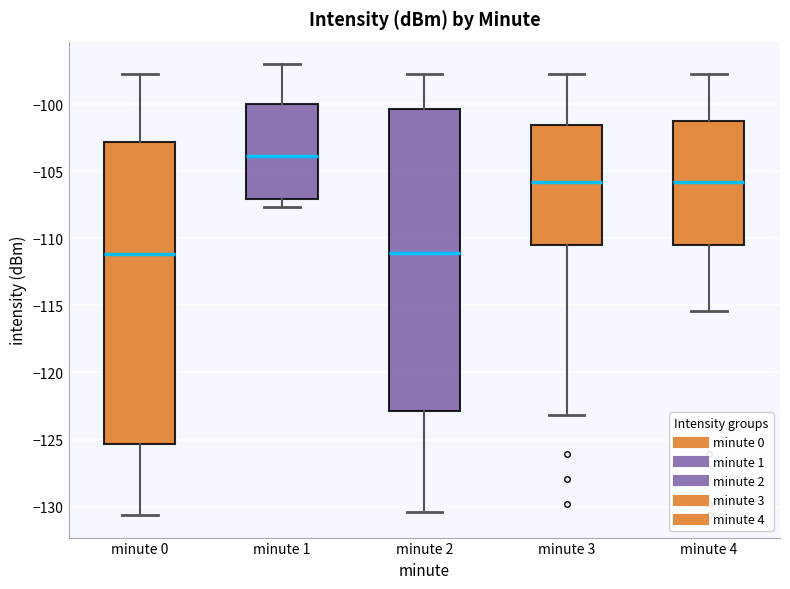

Reading left to right, transcribe this box plot: for each box, give where its median line is, the range the box spans, and where its two whiskers end, as read against the y-axis. The values are not printed on the chart, so give them approximately, as read against the axis.

minute 0: median -111.0, box -125.5 to -103.0, whiskers -130.5 to -97.5
minute 1: median -104.0, box -107.0 to -100.0, whiskers -107.5 to -97.0
minute 2: median -111.0, box -123.0 to -100.5, whiskers -130.5 to -97.5
minute 3: median -106.0, box -110.5 to -101.5, whiskers -123.0 to -97.5
minute 4: median -106.0, box -110.5 to -101.5, whiskers -115.5 to -97.5